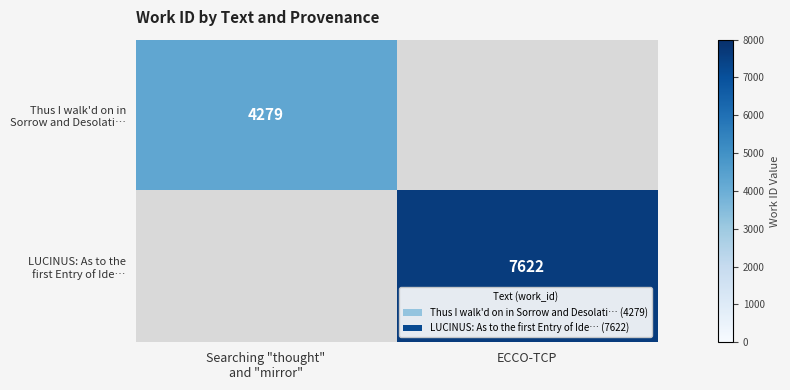

What is the smallest value displayed?

4279.0